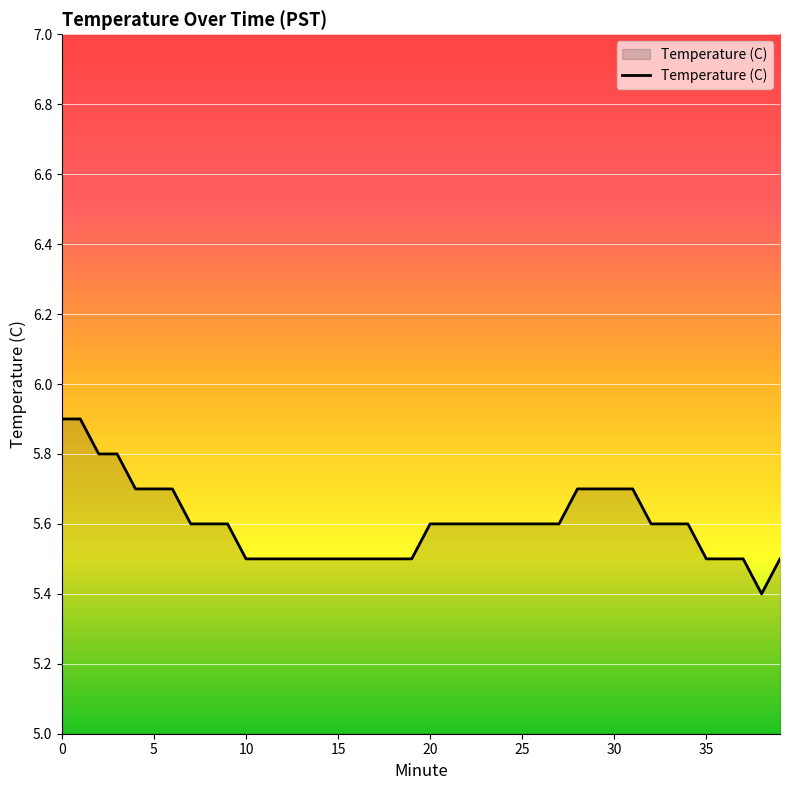

What is the difference between the maximum and minimum values?

0.5